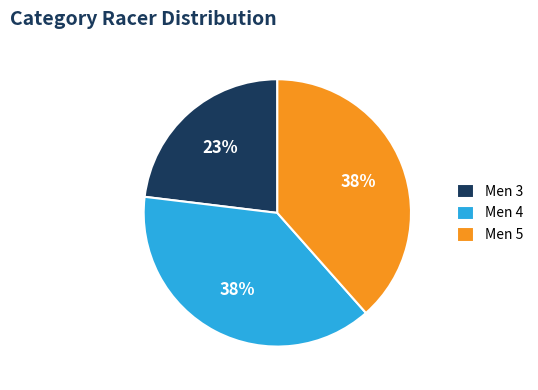

Between Men 3 and Men 5, which is larger?

Men 5